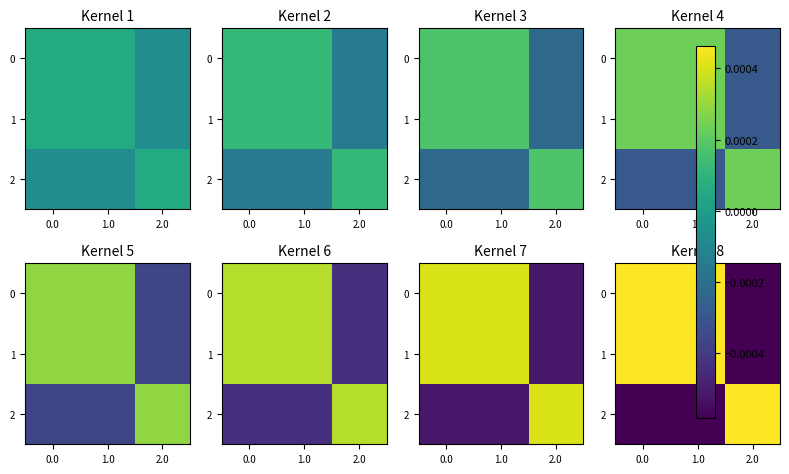

Rank the series at 0.0 from lowest to highest value.

row_2, row_0, row_1